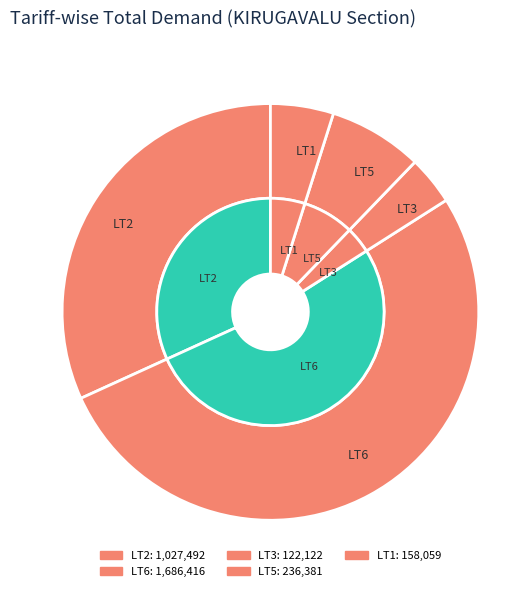

Rank the categories by value from highest to lowest.

LT6, LT2, LT5, LT1, LT3